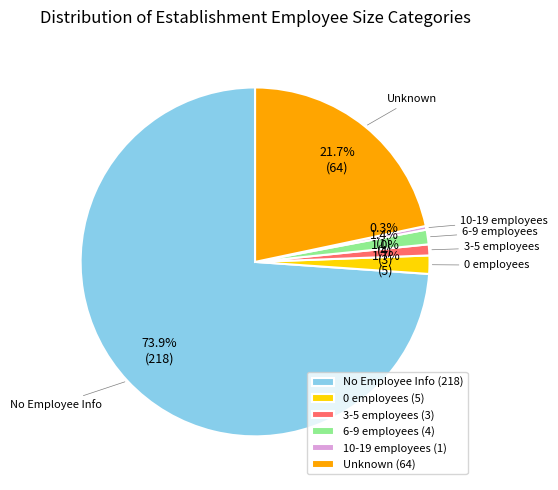

Which has a higher value, 6-9 employees (4) or 10-19 employees (1)?

6-9 employees (4)